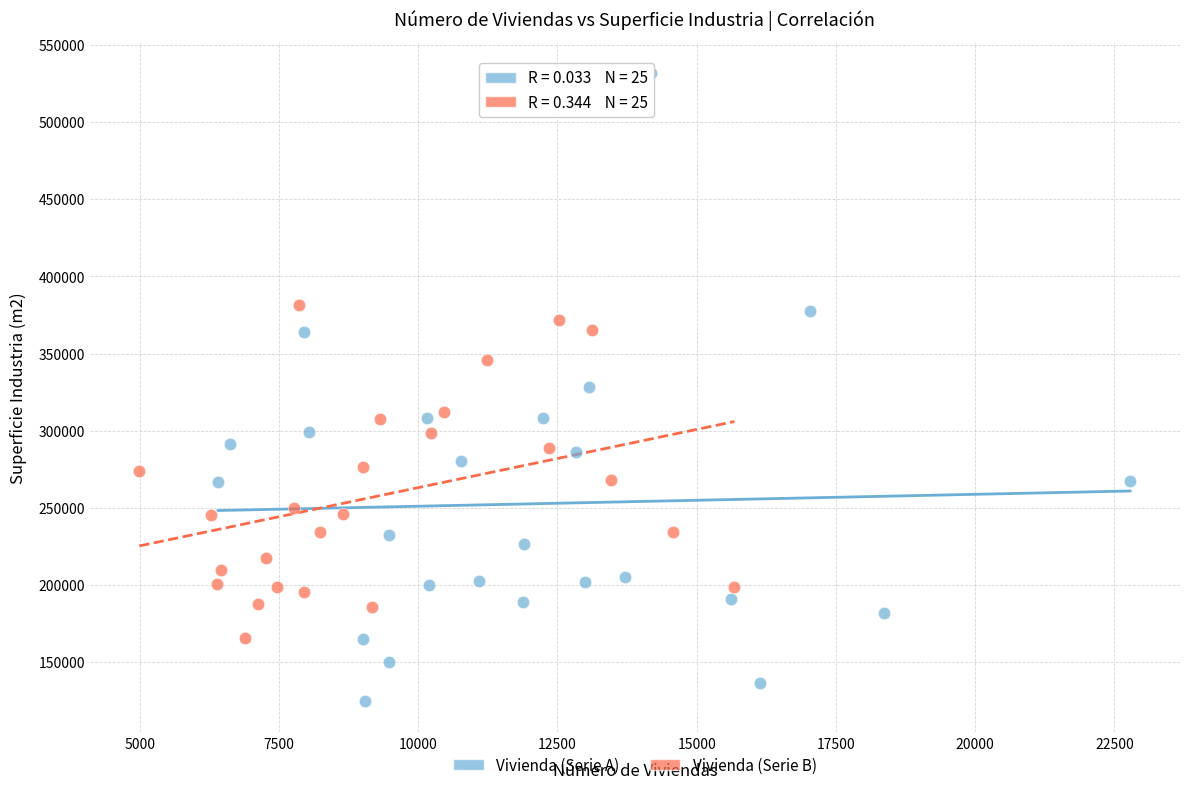

Which series contains the highest Y value?

Vivienda (Serie A)